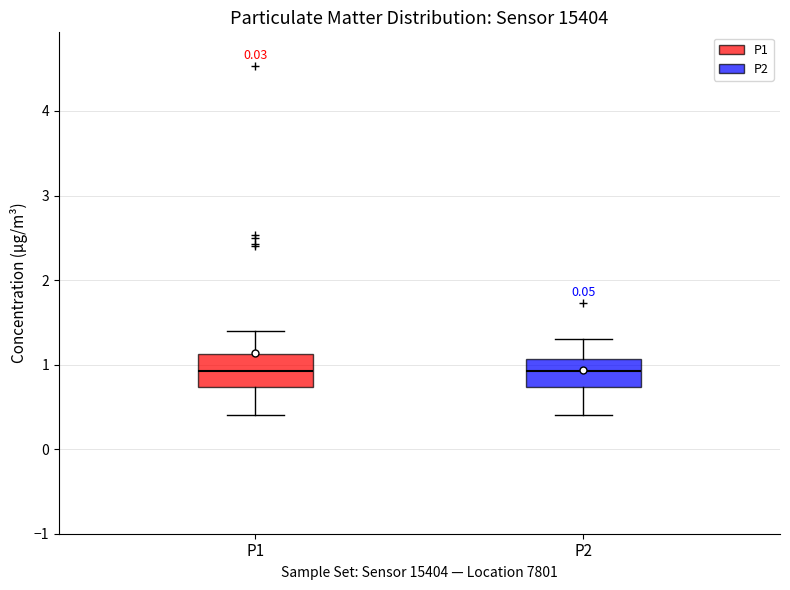

Where is the lower edge of the box for P1 on the y-axis? The values are not printed on the chart, so give them approximately, as read against the axis.

0.7